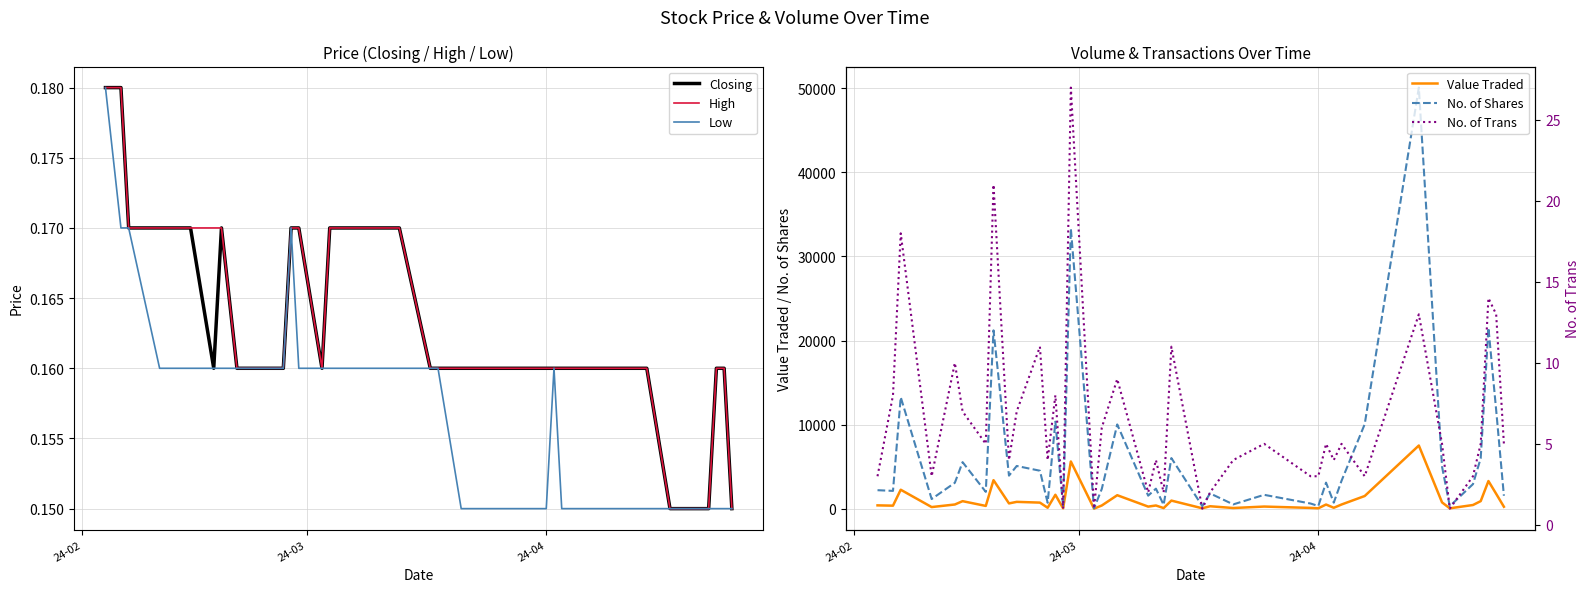

What is the highest value of the No. of Shares series?

50080